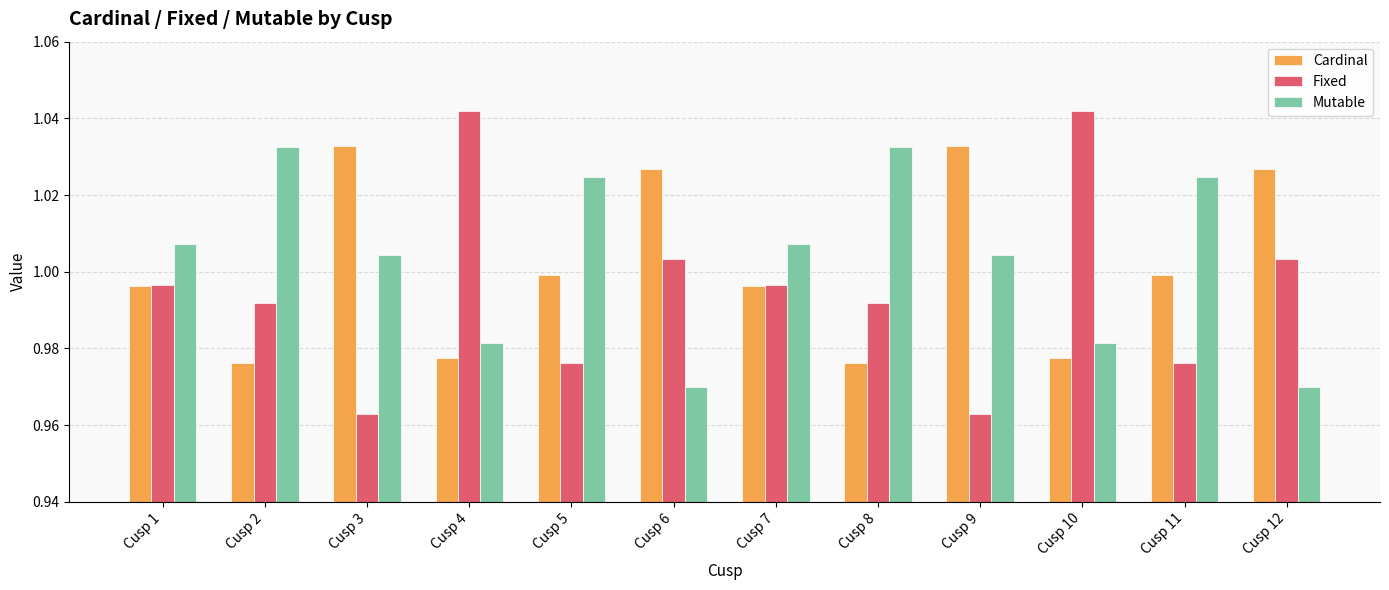

How many groups of bars are there?

12